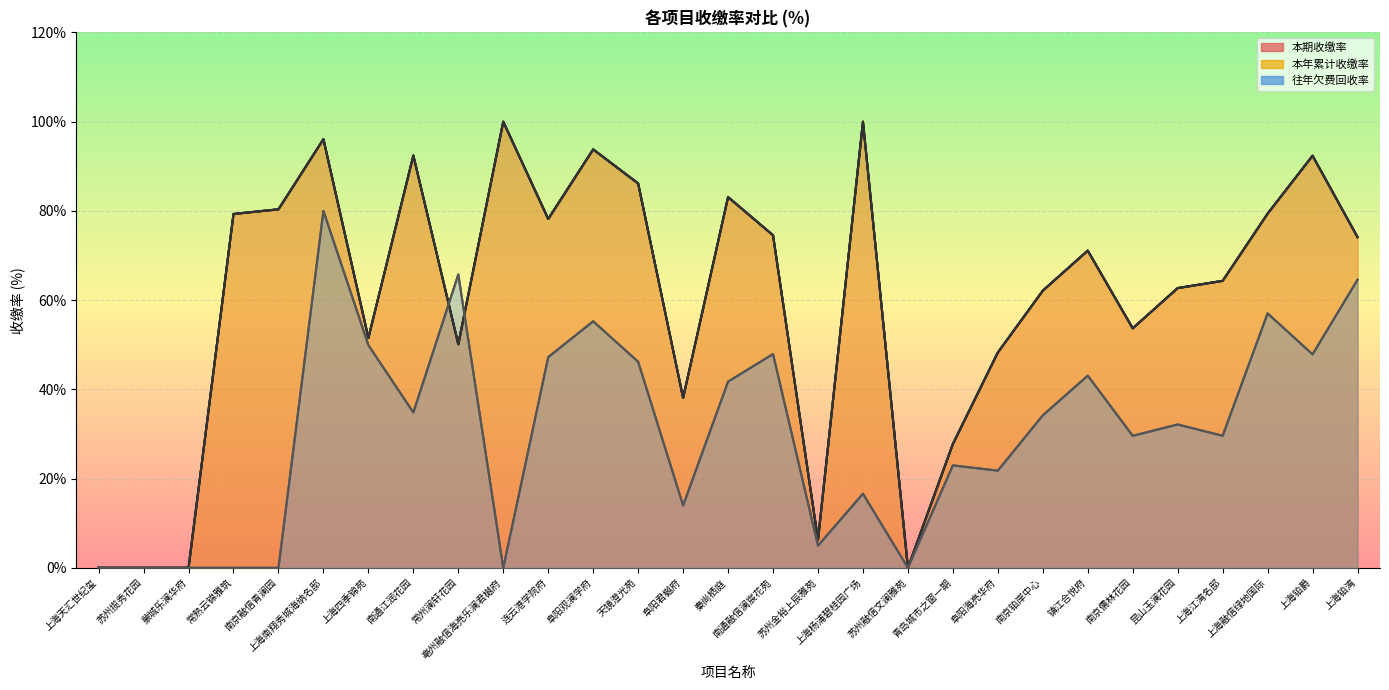

Rank the series at 上海融信绿地国际 from highest to lowest value.

本期收缴率, 本年累计收缴率, 往年欠费回收率